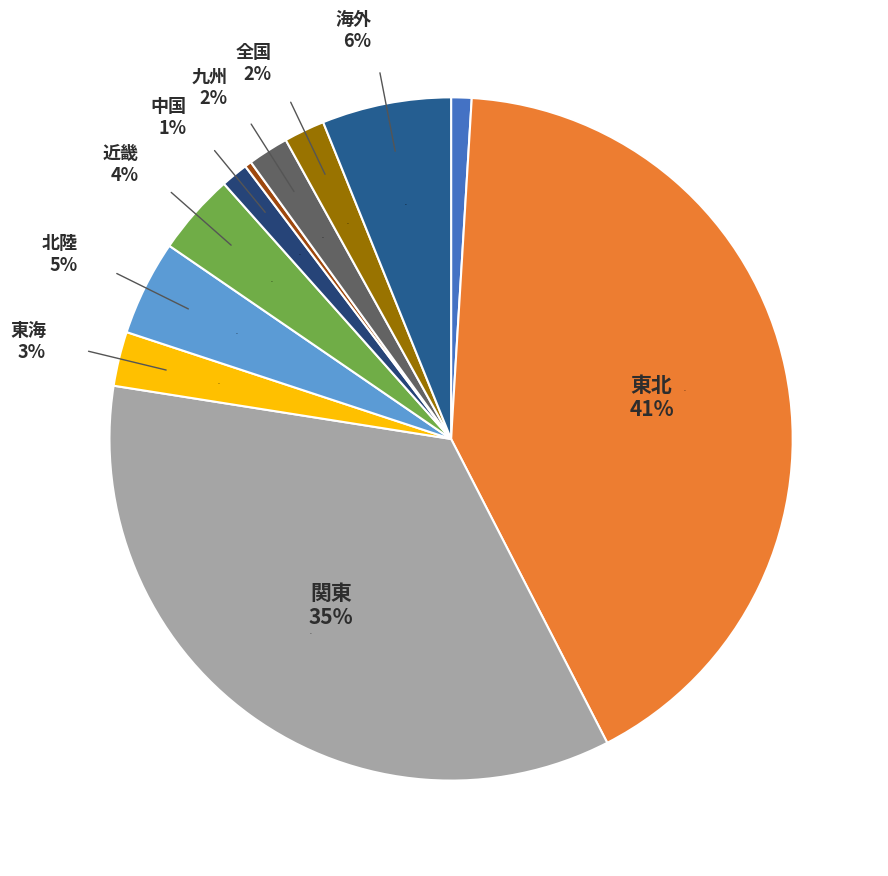

What is the total percentage of 全国 and 九州?

3.9%